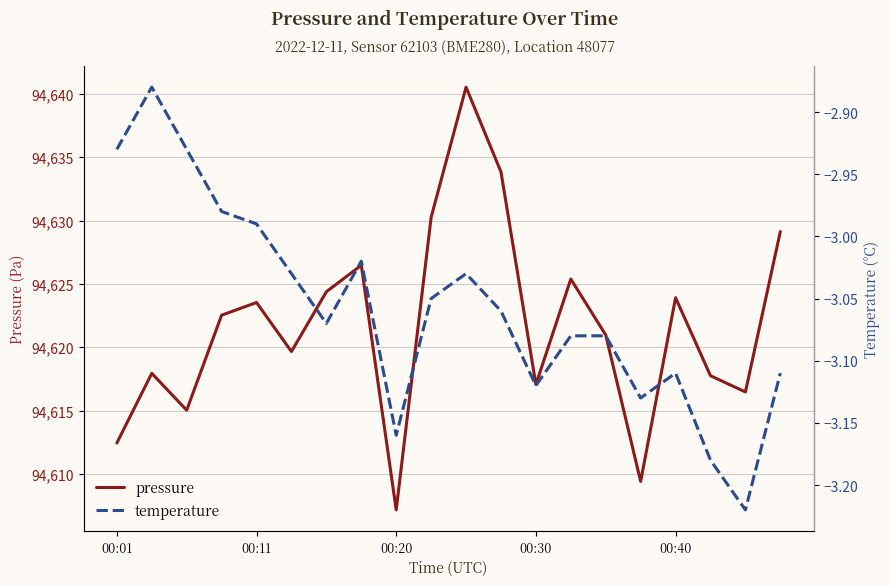

At which label does temperature reach its minimum?

18